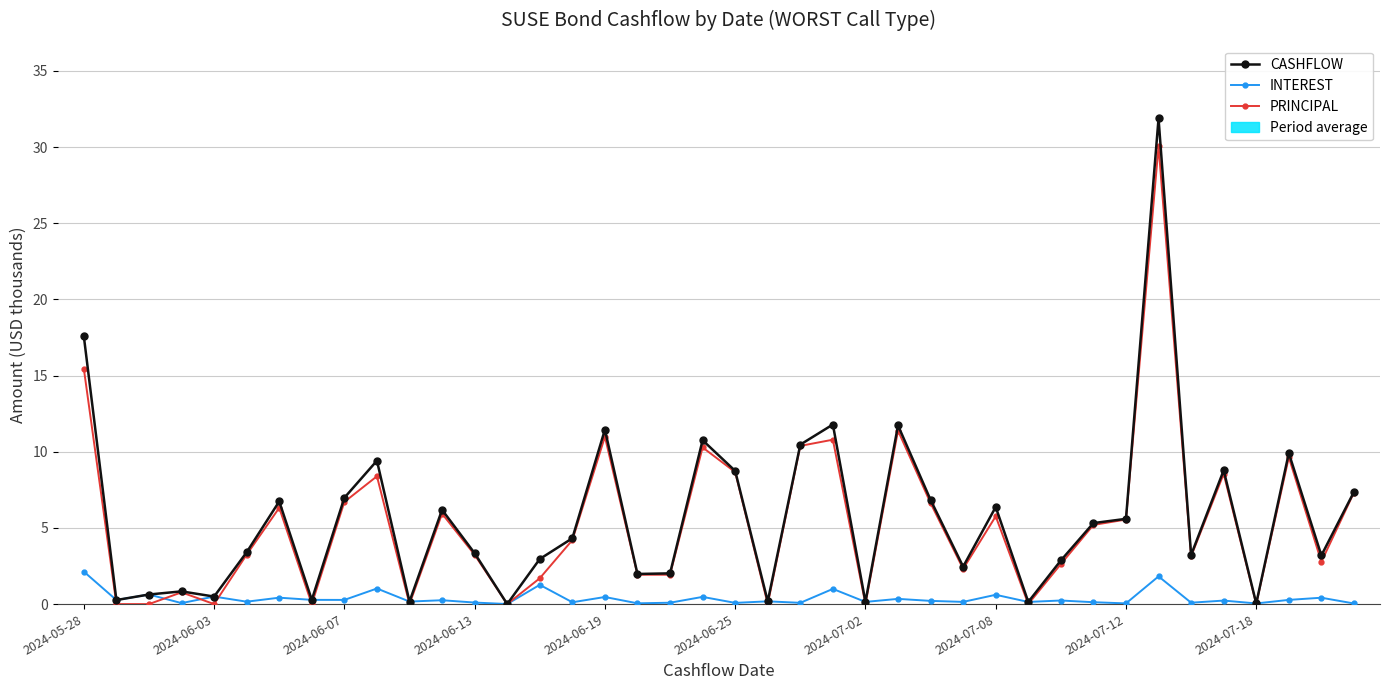

Does the chart have visible grid lines?

Yes